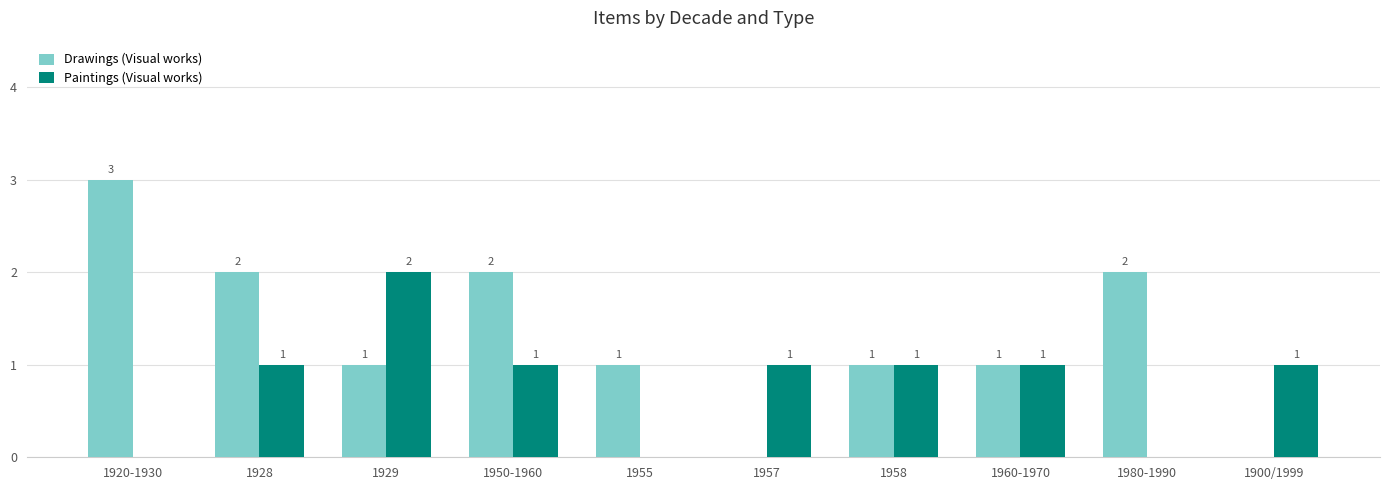

What is the sum of all Paintings (Visual works) values?

8